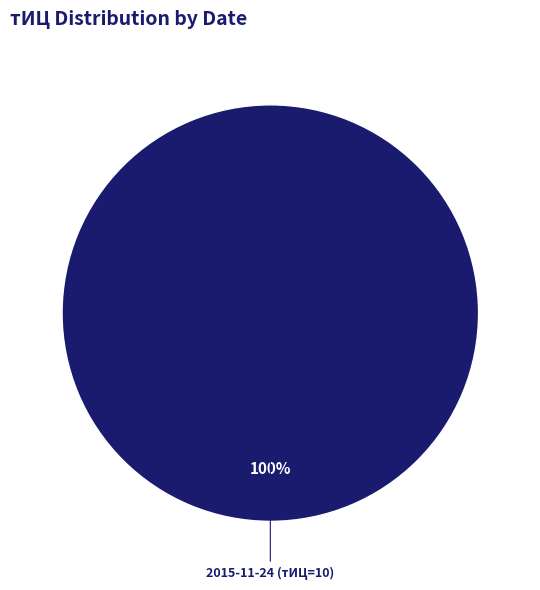

The 2015-11-24 (тИЦ=10) slice represents 92% of the pie. True or false?

False